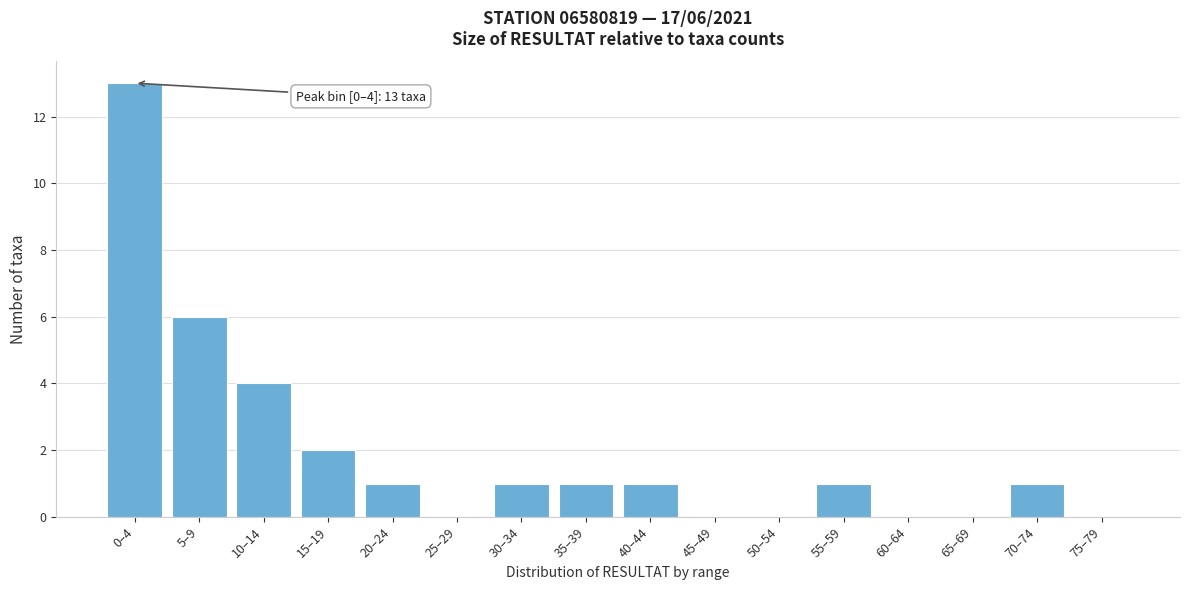

Reading right to left, what are all the values shown in this chart?

75–79=0	70–74=1	65–69=0	60–64=0	55–59=1	50–54=0	45–49=0	40–44=1	35–39=1	30–34=1	25–29=0	20–24=1	15–19=2	10–14=4	5–9=6	0–4=13